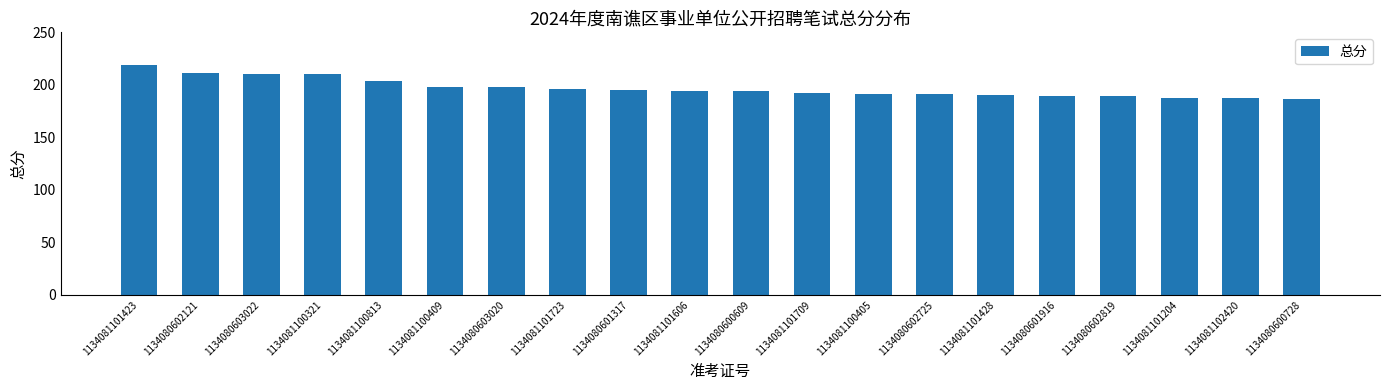

What is the greatest value displayed?

218.5